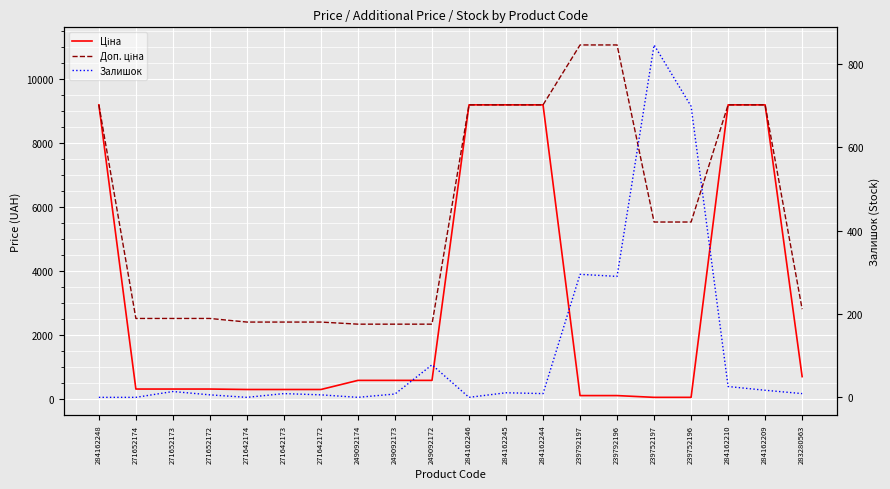

Reading right to left, extract all data points from this chart.

Ціна: 283280563=701.9	284162209=9185.1	284162210=9185.1	239752196=55.3	239752197=55.3	239792196=110.5	239792197=110.5	284162244=9185.1	284162245=9185.1	284162246=9185.1	249092172=584.9	249092173=584.9	249092174=584.9	271642172=300.6	271642173=300.6	271642174=300.6	271652172=314.7	271652173=314.7	271652174=314.7	284162248=9185.1
Доп. ціна: 283280563=2807.6	284162209=9185.1	284162210=9185.1	239752196=5528.0	239752197=5528.0	239792196=11055.0	239792197=11055.0	284162244=9185.1	284162245=9185.1	284162246=9185.1	249092172=2339.7	249092173=2339.7	249092174=2339.7	271642172=2405.2	271642173=2405.2	271642174=2405.2	271652172=2517.5	271652173=2517.5	271652174=2517.5	284162248=9185.1
Залишок: 283280563=9.0	284162209=17.0	284162210=26.0	239752196=698.0	239752197=845.0	239792196=290.0	239792197=295.0	284162244=9.0	284162245=11.0	284162246=0.0	249092172=78.0	249092173=8.0	249092174=0.0	271642172=6.0	271642173=9.0	271642174=0.0	271652172=6.0	271652173=14.0	271652174=0.0	284162248=0.0